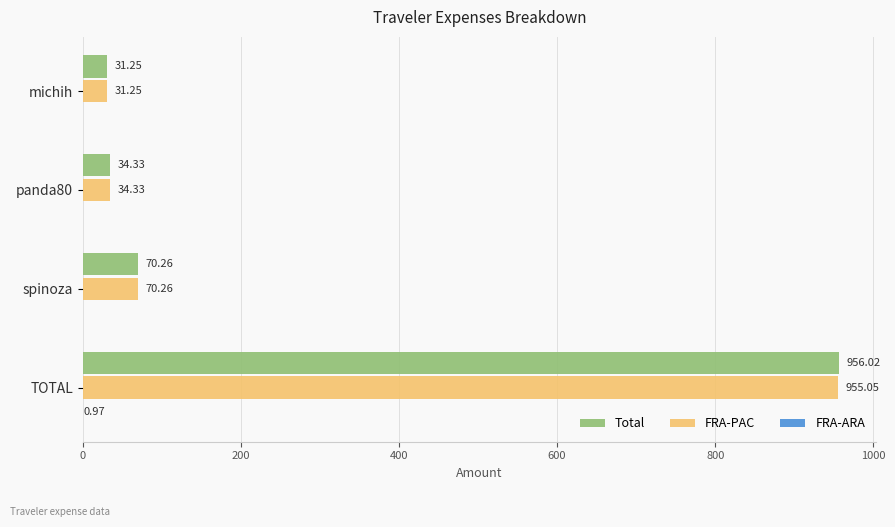

What is the sum of the Total values at panda80 and spinoza?

104.6